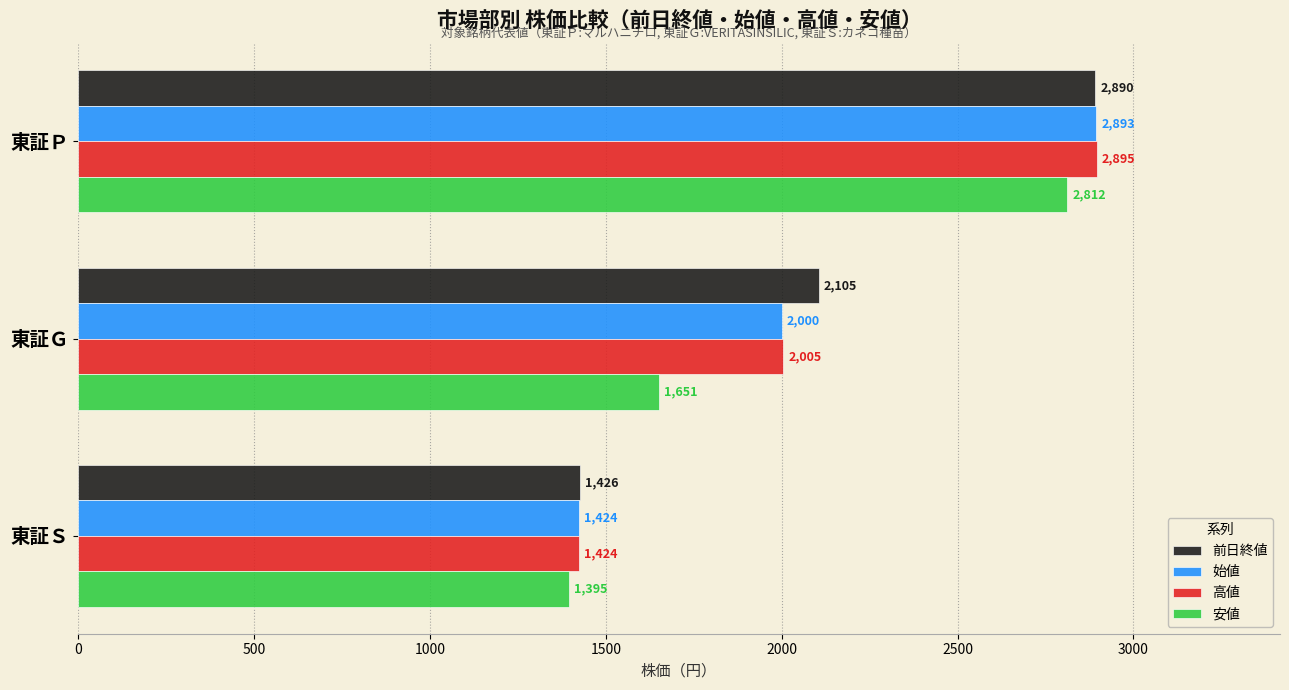

Which series has the largest total across all categories?

前日終値